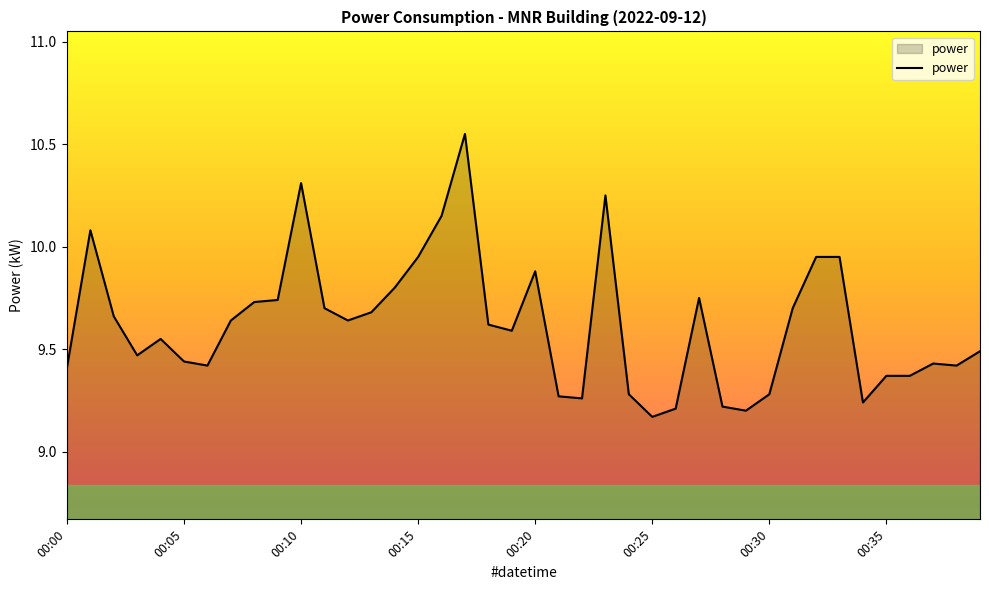

What is the sum of all values?

384.8